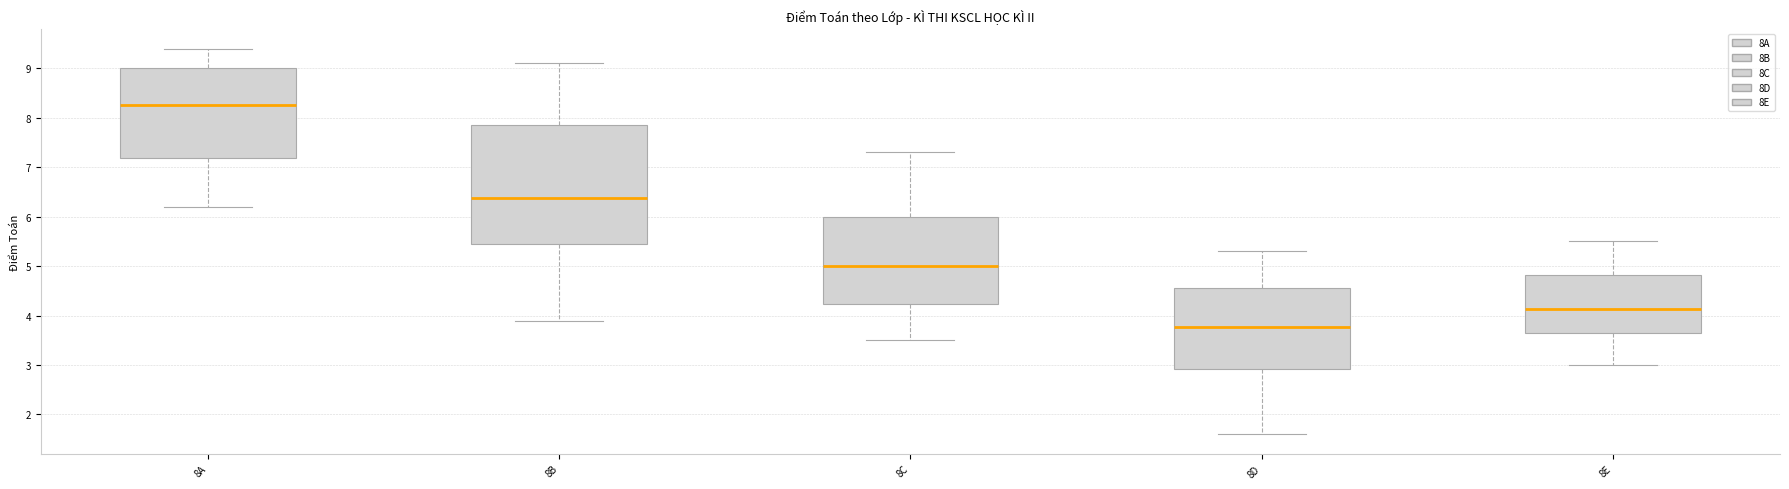

Which box has the highest median line?

8A